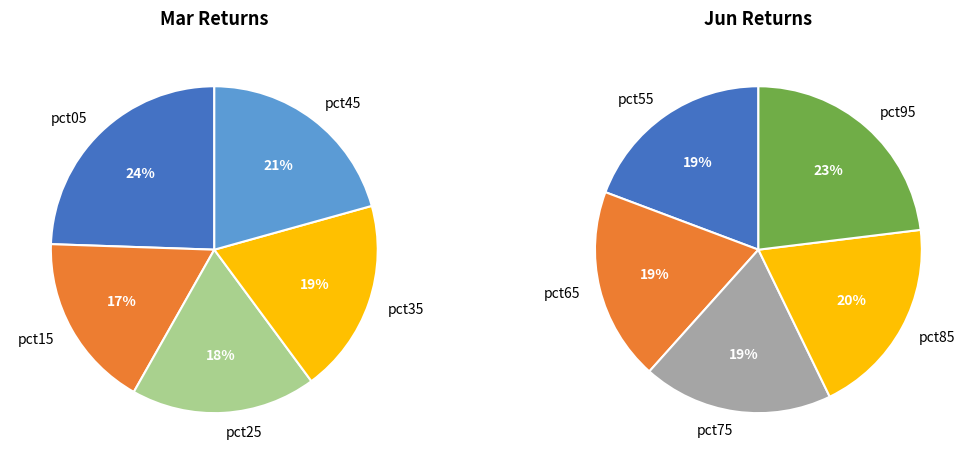

How many segments does this pie chart have?

10